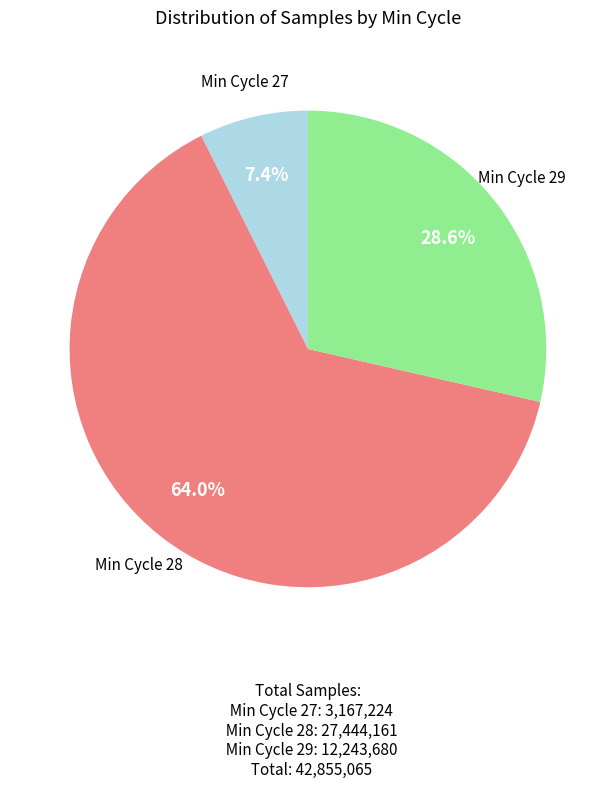

Which category has the biggest portion of the pie?

Min Cycle 28